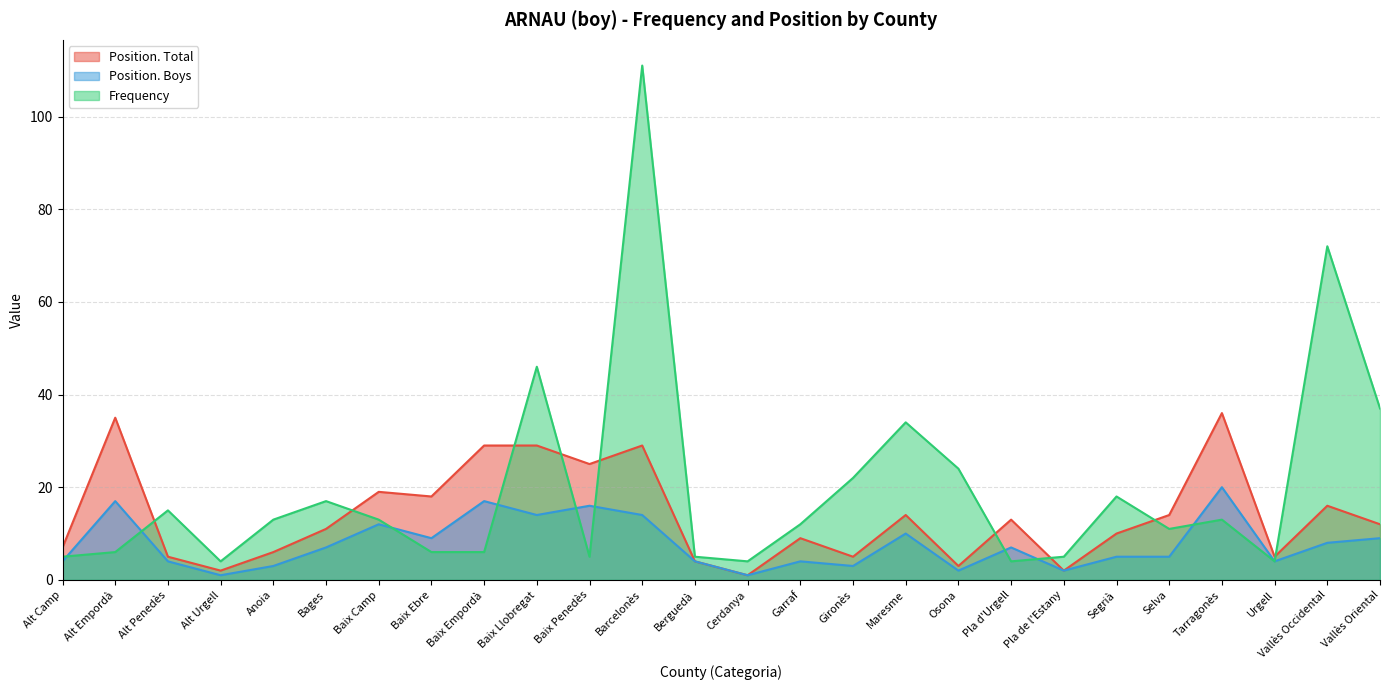

Reading left to right, extract all data points from this chart.

Position. Total: 7	35	5	2	6	11	19	18	29	29	25	29	4	1	9	5	14	3	13	2	10	14	36	5	16	12
Position. Boys: 4	17	4	1	3	7	12	9	17	14	16	14	4	1	4	3	10	2	7	2	5	5	20	4	8	9
Frequency: 5	6	15	4	13	17	13	6	6	46	5	111	5	4	12	22	34	24	4	5	18	11	13	4	72	37